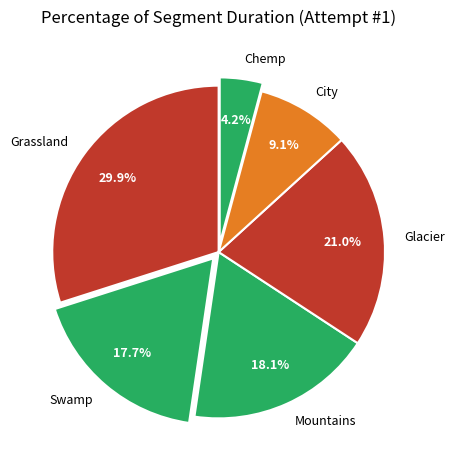

Count the number of slices in the pie.

6